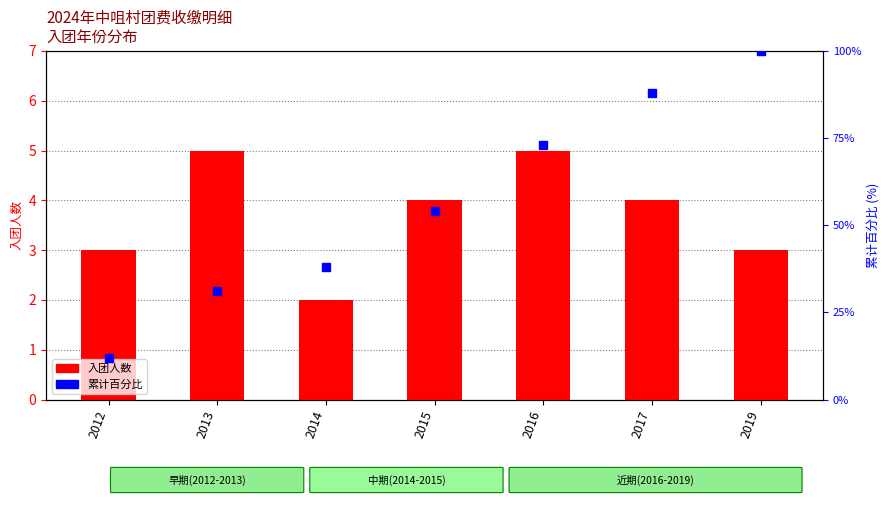

At how many categories does at least one series exceed 32?

5